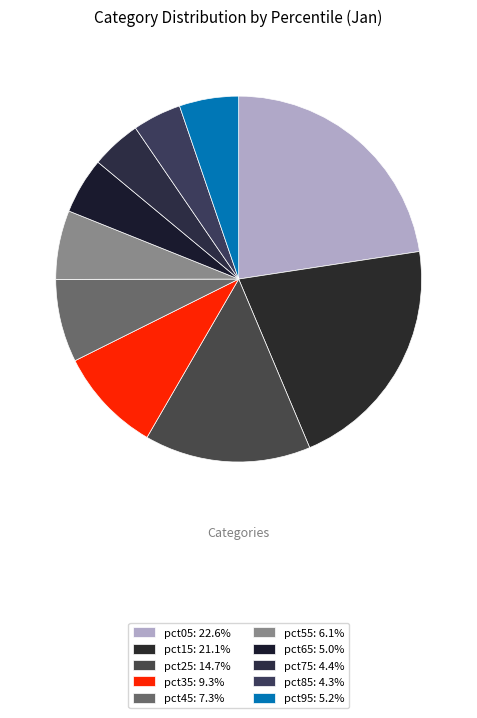

What is the largest slice in the pie chart?

pct05